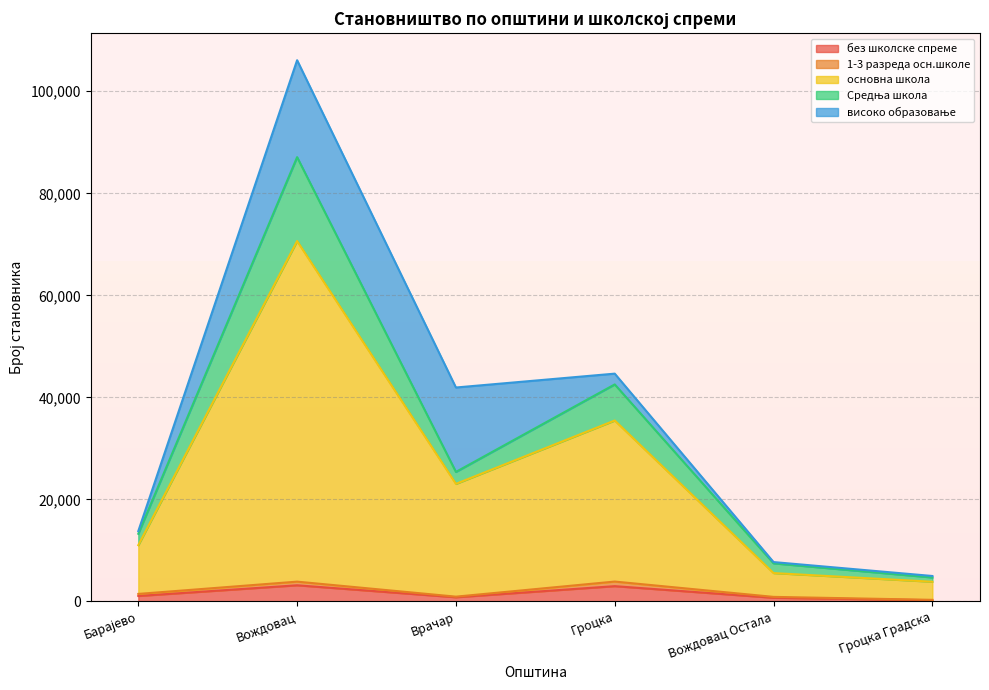

What is the value of the основна школа point at the 4th from the left?

35464